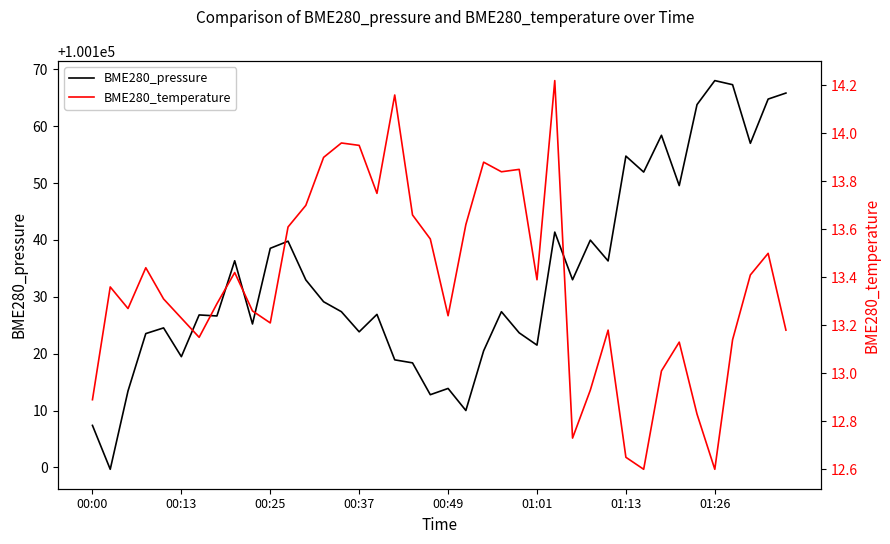

Is this an area chart (filled region under the line)?

No